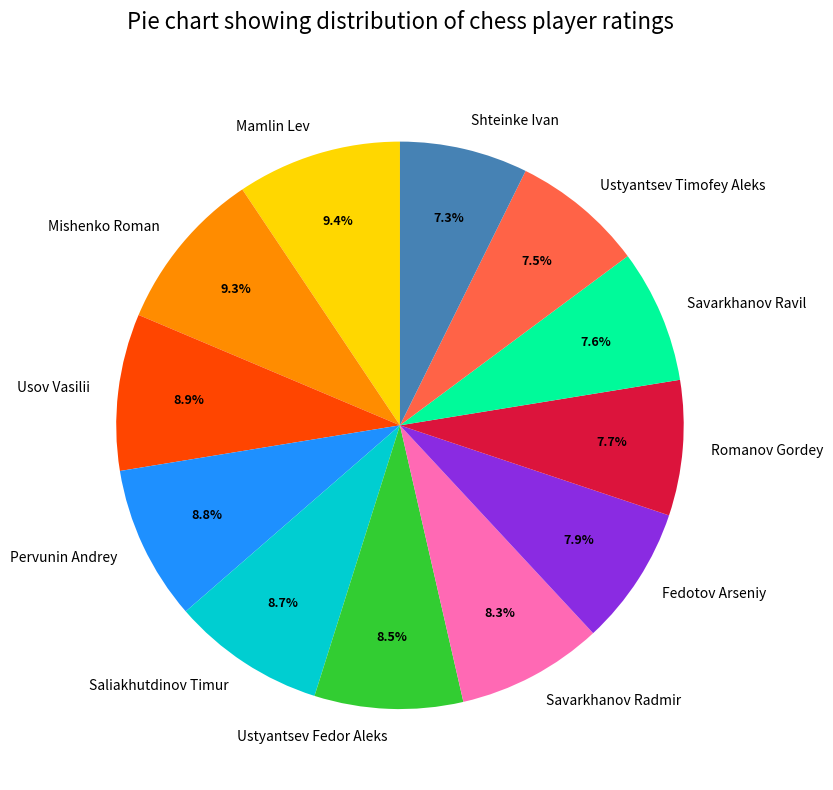

To the nearest percent, what is the average slice percentage?

8%